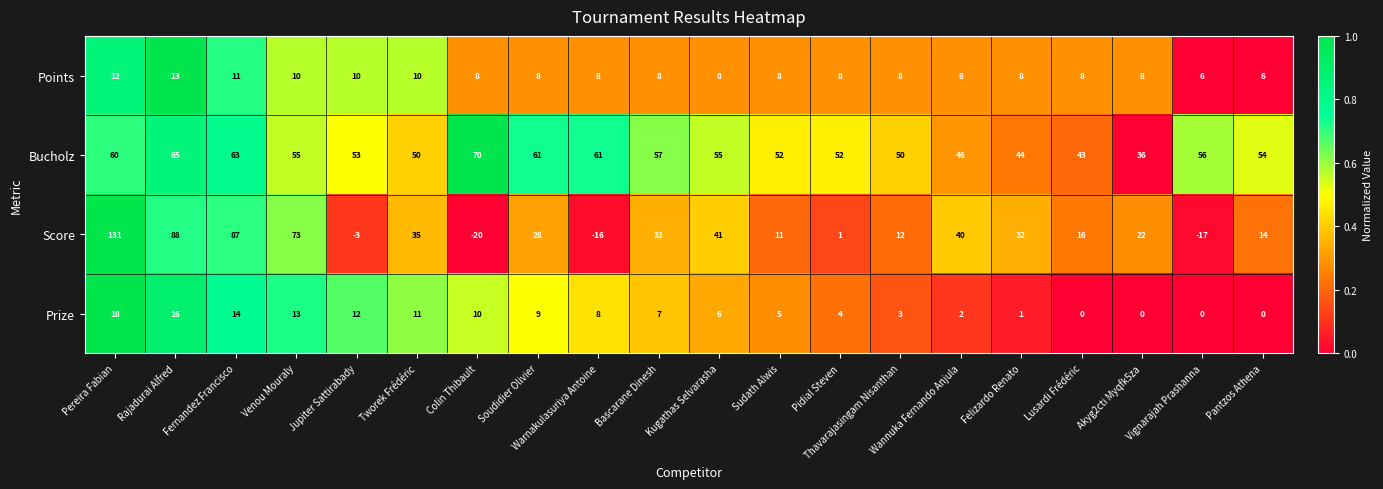

How many data points does each series have?

20